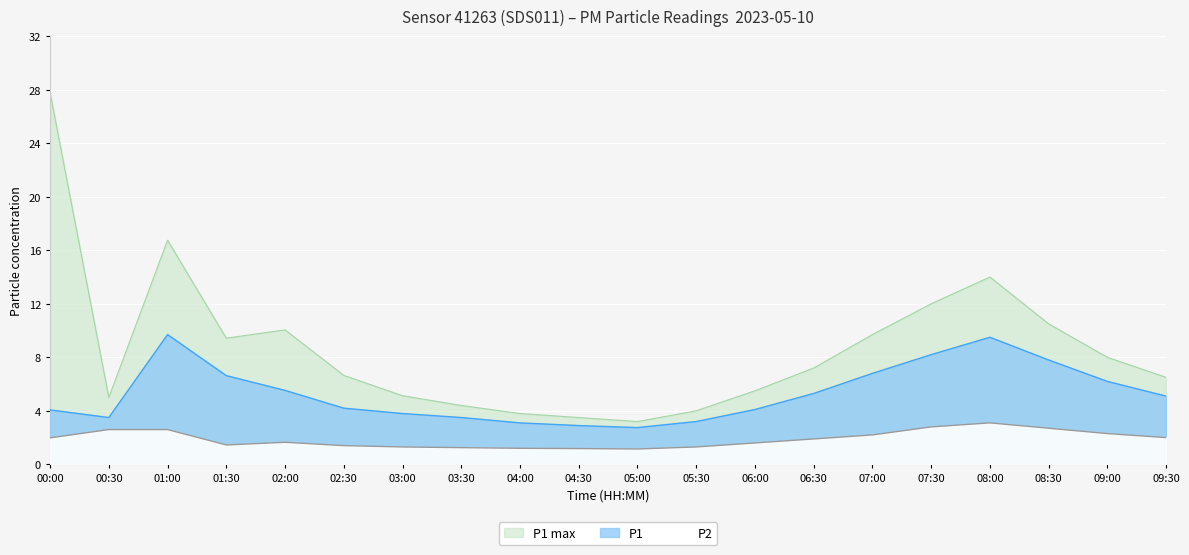

Reading left to right, transcribe all the data shown in this chart.

P1: 00:00=4.1	00:30=3.5	01:00=9.7	01:30=6.6	02:00=5.5	02:30=4.2	03:00=3.8	03:30=3.5	04:00=3.1	04:30=2.9	05:00=2.8	05:30=3.2	06:00=4.1	06:30=5.3	07:00=6.8	07:30=8.2	08:00=9.5	08:30=7.8	09:00=6.2	09:30=5.1
P2: 00:00=2.0	00:30=2.6	01:00=2.6	01:30=1.4	02:00=1.6	02:30=1.4	03:00=1.3	03:30=1.2	04:00=1.2	04:30=1.2	05:00=1.1	05:30=1.3	06:00=1.6	06:30=1.9	07:00=2.2	07:30=2.8	08:00=3.1	08:30=2.7	09:00=2.3	09:30=2.0